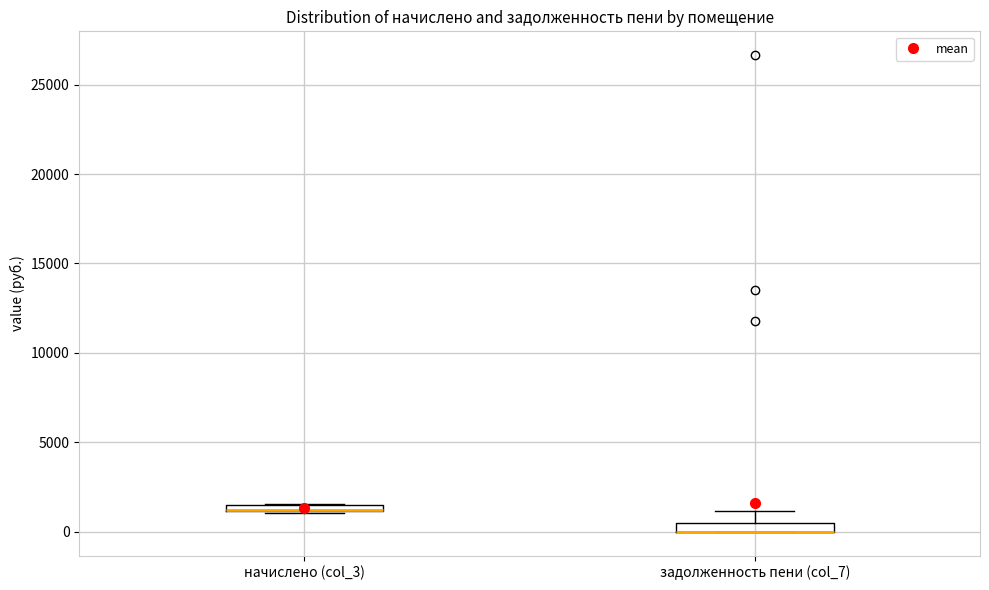

Where is the upper edge of the box for начислено (col_3) on the y-axis? The values are not printed on the chart, so give them approximately, as read against the axis.

1500